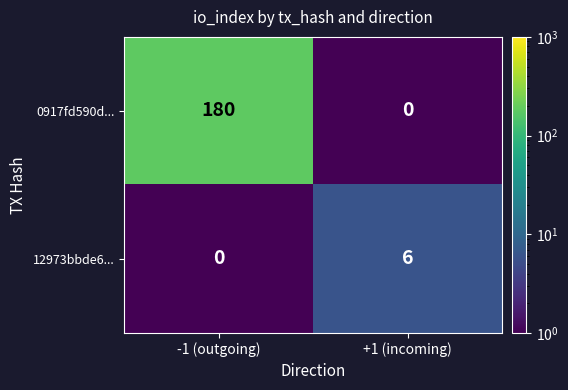

Rank the series by their average value, from lowest to highest.

12973bbde6..., 0917fd590d...